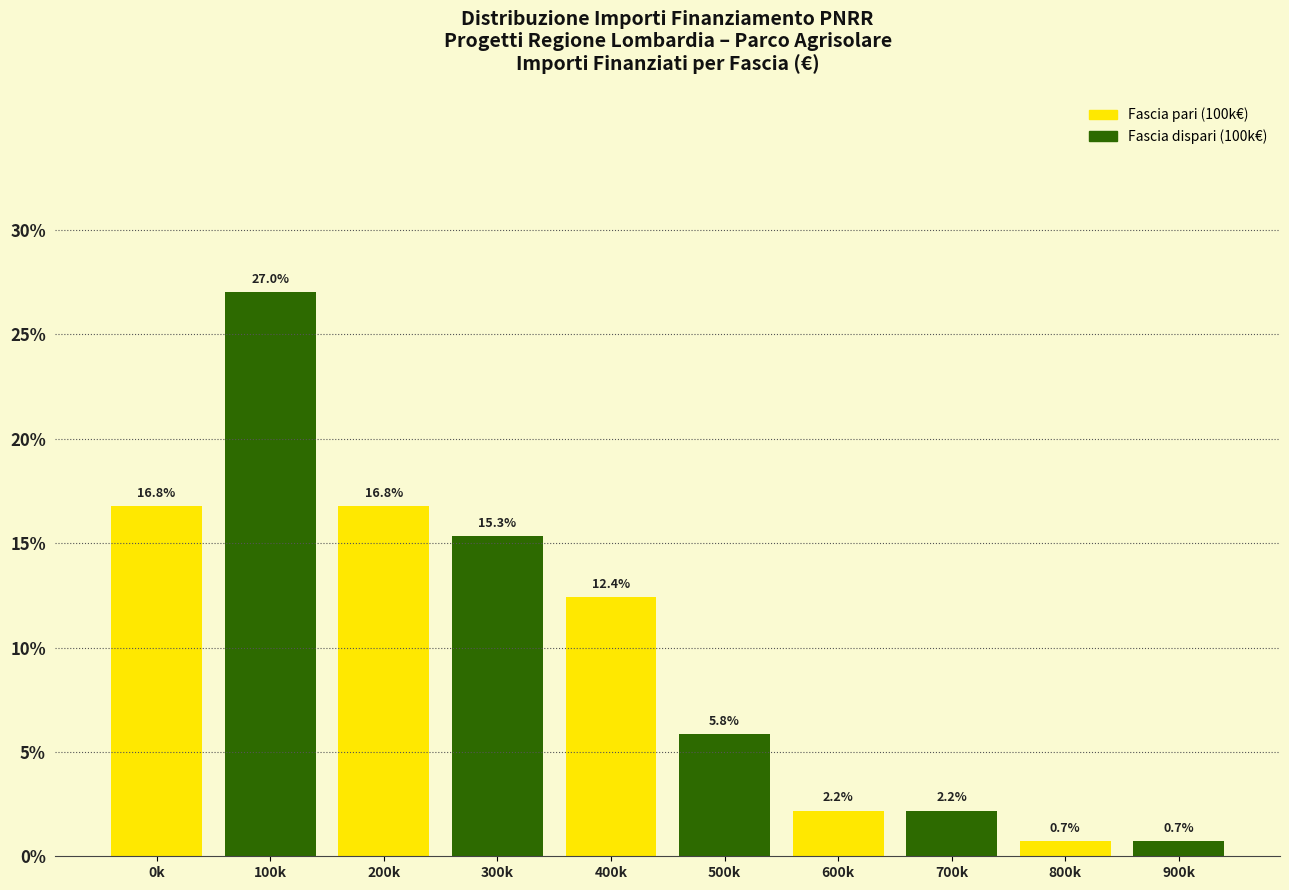

Reading right to left, list all the values displayed in this chart.

900k=0.7	800k=0.7	700k=2.2	600k=2.2	500k=5.8	400k=12.4	300k=15.3	200k=16.8	100k=27.0	0k=16.8